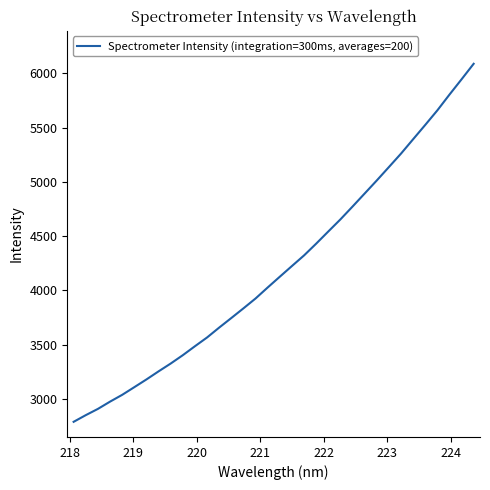

What is the minimum value shown in the chart?

2790.8